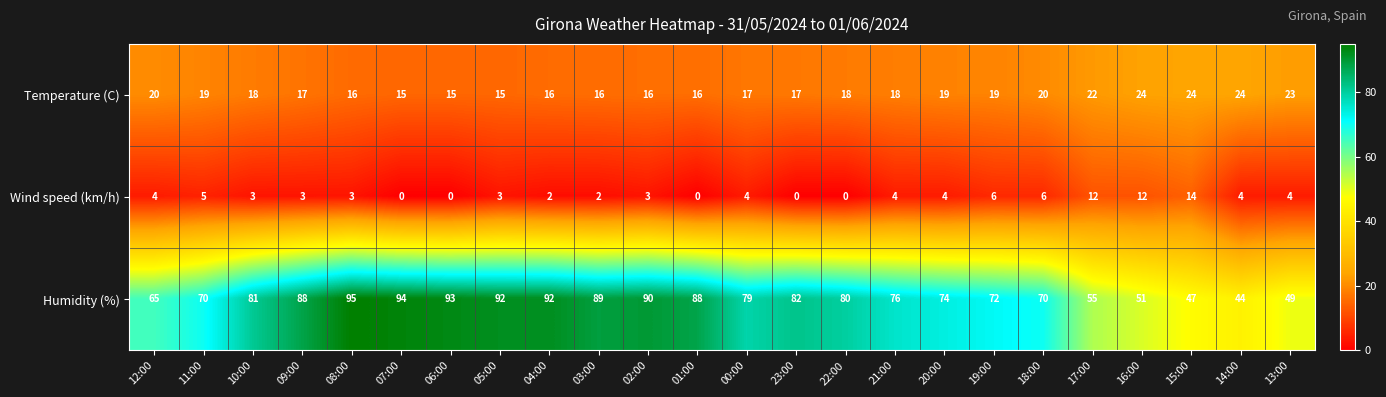

What is the total value across all series at 06:00?

108